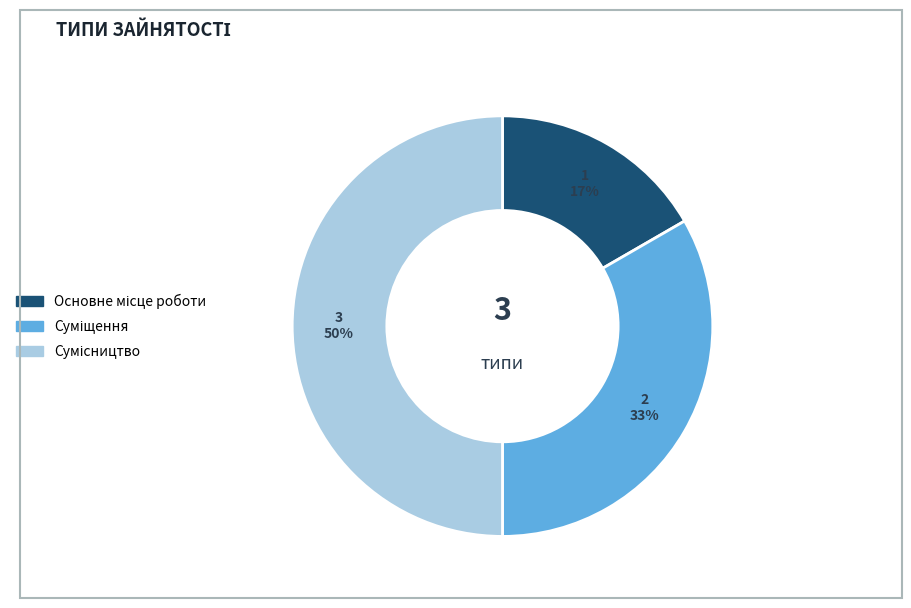

To the nearest percent, what is the average slice percentage?

33%